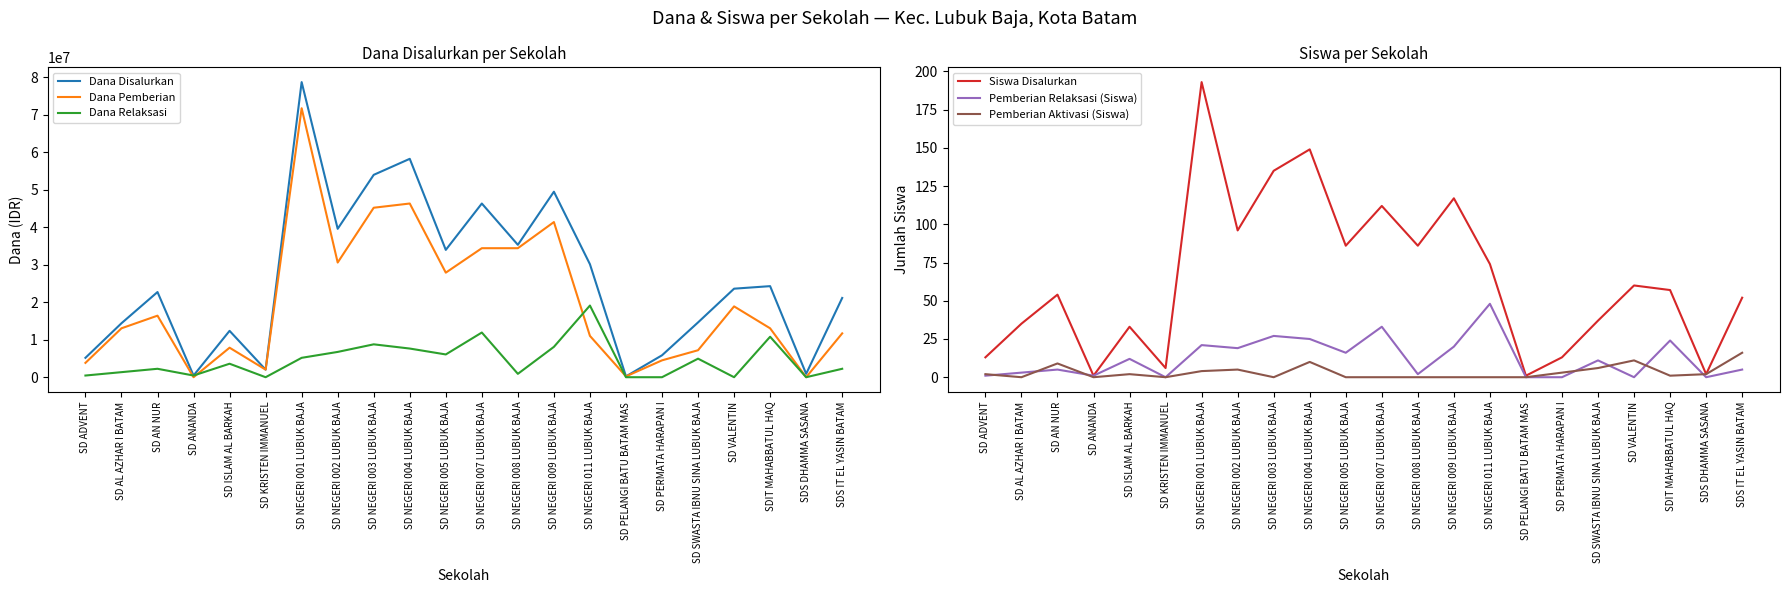

Where is the first local maximum for Pemberian Relaksasi (Siswa)?

SD AN NUR